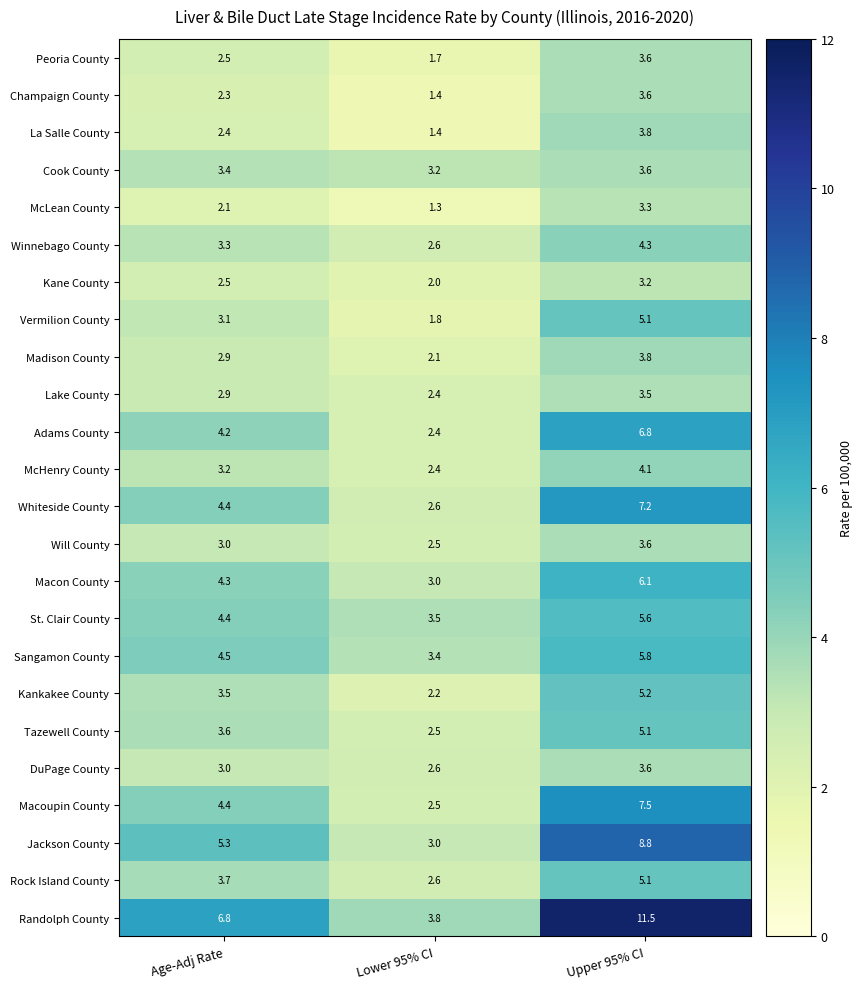

What is the lowest value of the Sangamon County series?

3.4